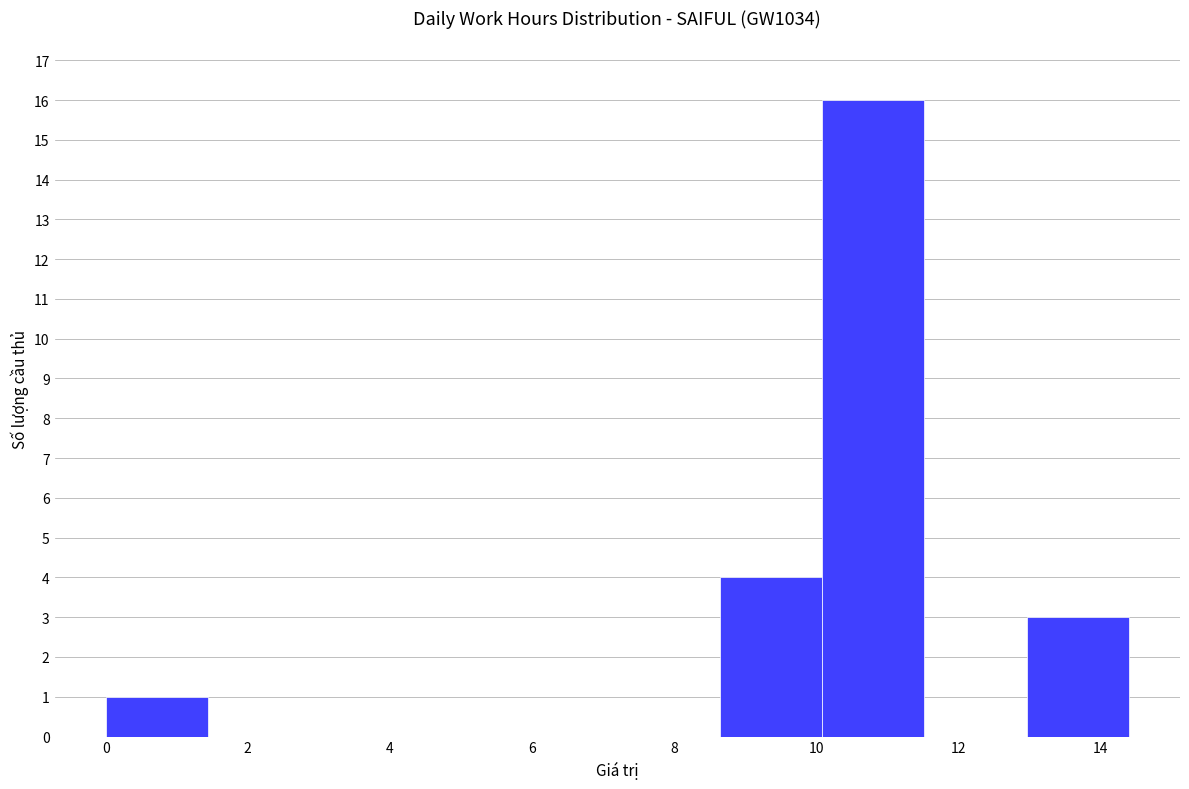

What is the height of the bar covering 10.08 to 11.52 on the x-axis? Neither the bar edges nor the heights are printed on the chart, so give them approximately, as read against the axes.

16